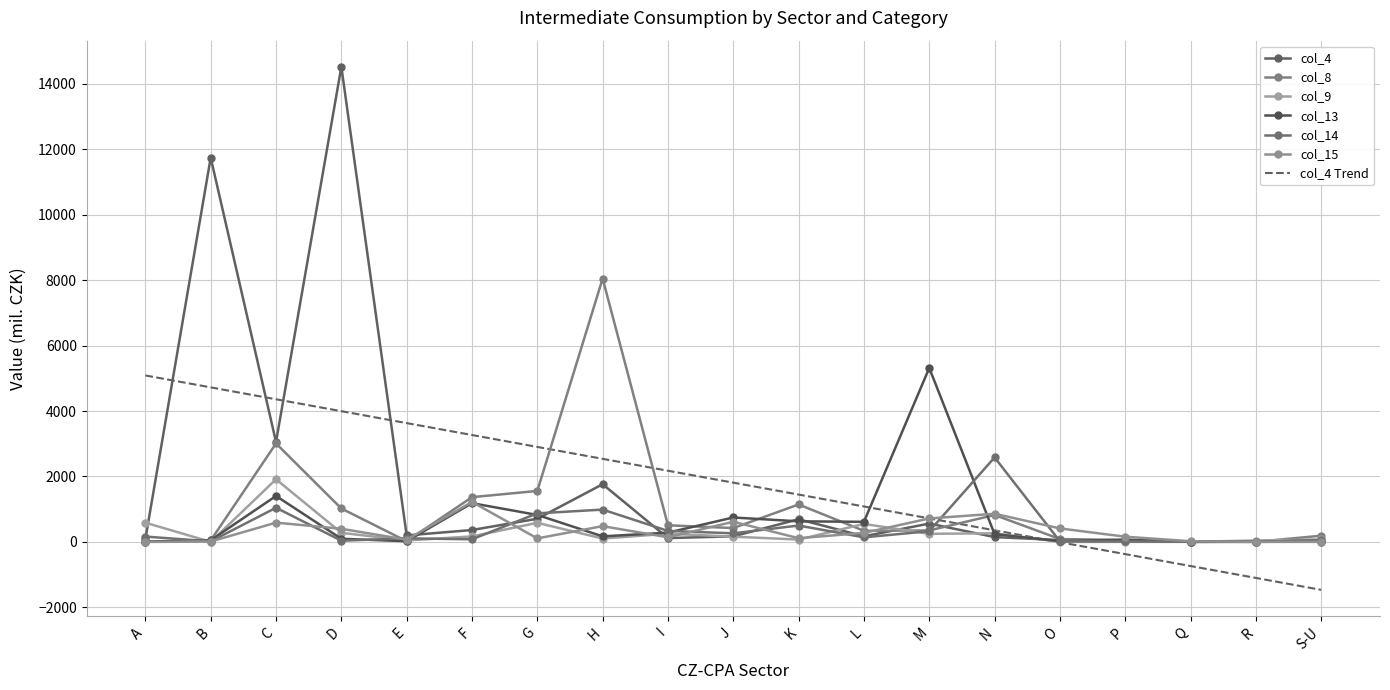

True or false: col_4 has a value of 560 at M.

True